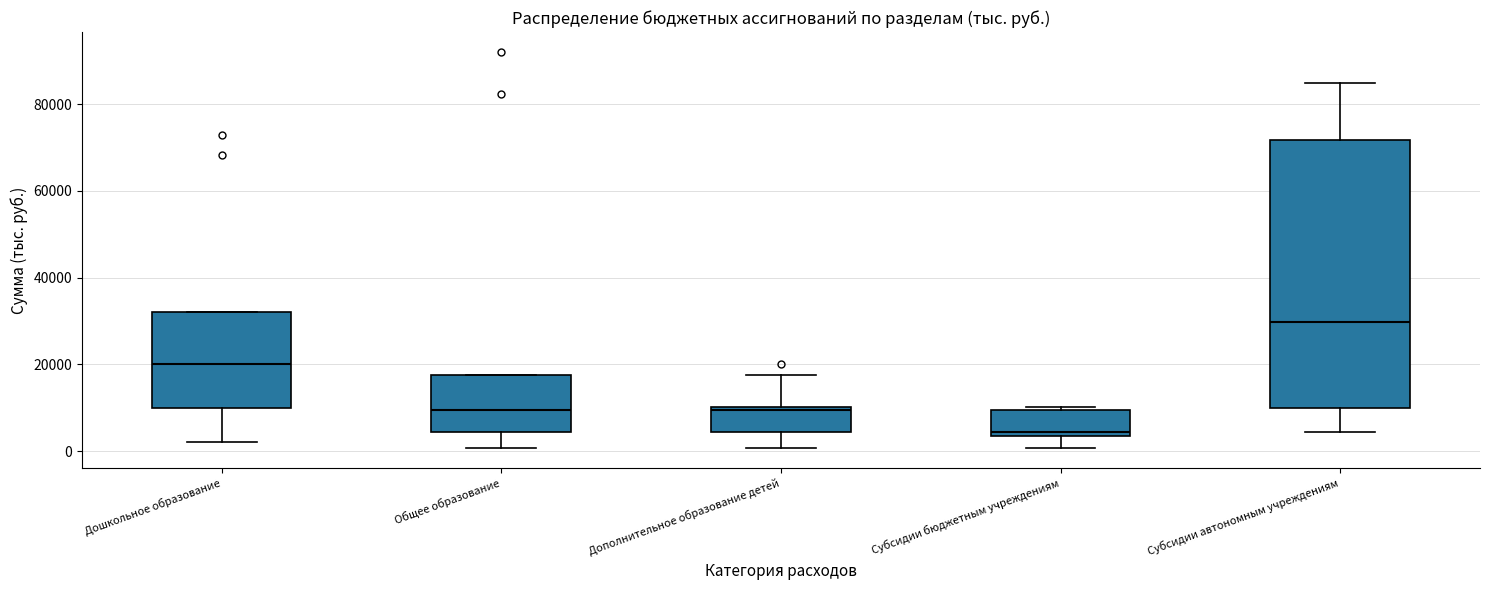

Reading left to right, transcribe this box plot: for each box, give where its median line is, the range the box spans, and where its two whiskers end, as read against the y-axis. The values are not printed on the chart, so give them approximately, as read against the axis.

Дошкольное образование: median 20000, box 10000 to 32000, whiskers 2000 to 32000
Общее образование: median 10000, box 4000 to 18000, whiskers 0 to 18000
Дополнительное образование детей: median 10000, box 4000 to 10000, whiskers 0 to 18000
Субсидии бюджетным учреждениям: median 4000 (just above the box's lower edge), box 4000 to 10000, whiskers 0 to 10000
Субсидии автономным учреждениям: median 30000, box 10000 to 72000, whiskers 4000 to 84000